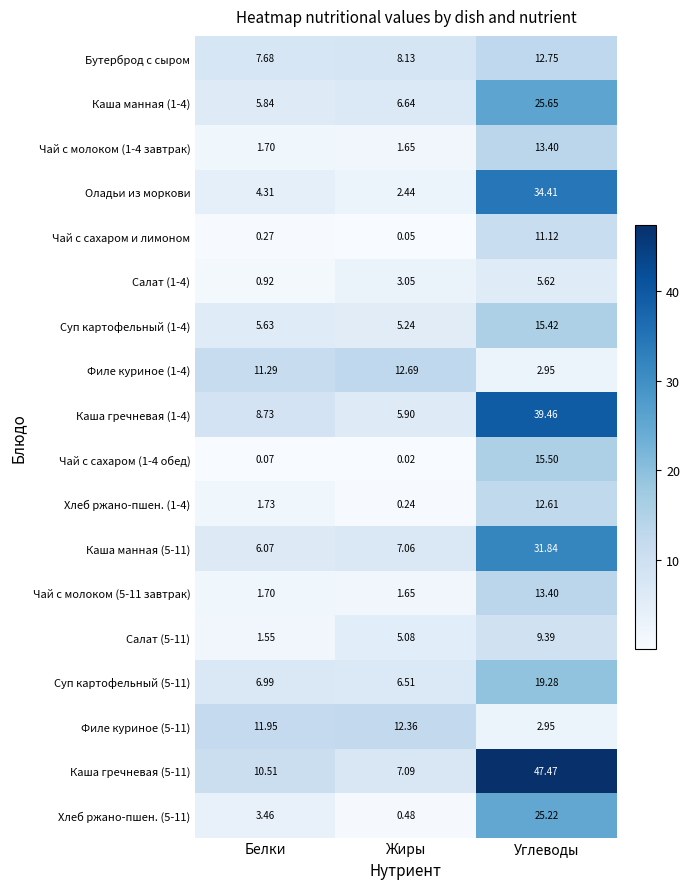

List the labels in order of Чай с сахаром и лимоном value, smallest first.

Жиры, Белки, Углеводы